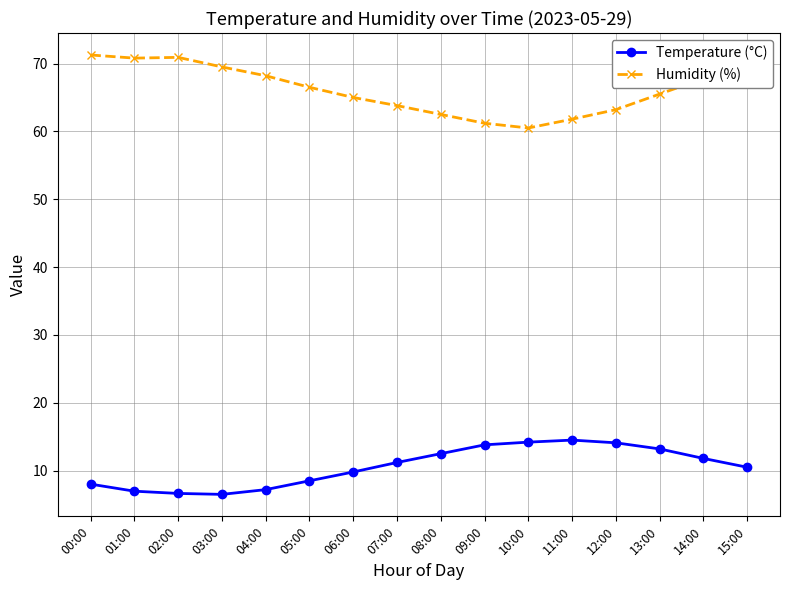

What is the smallest value displayed?

6.5